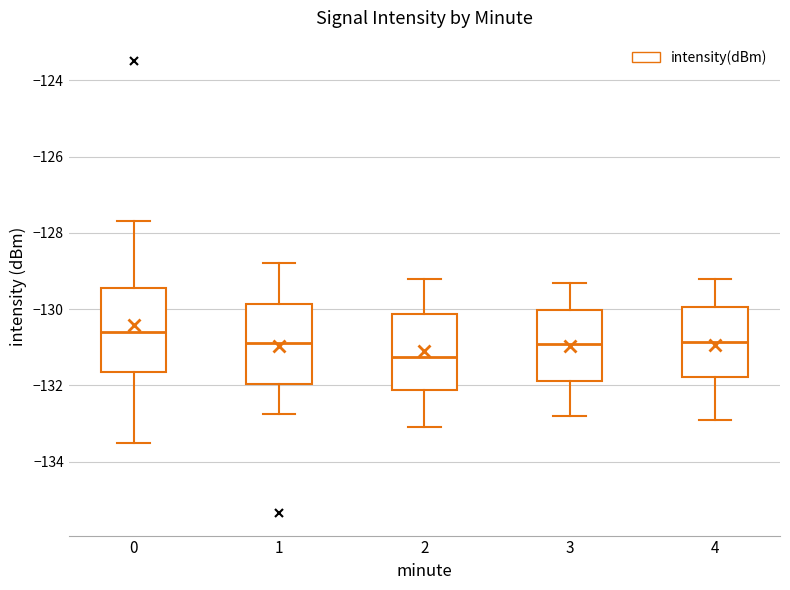

Reading left to right, transcribe this box plot: for each box, give where its median line is, the range the box spans, and where its two whiskers end, as read against the y-axis. The values are not printed on the chart, so give them approximately, as read against the axis.

0: median -130.6, box -131.6 to -129.4, whiskers -133.6 to -127.6
1: median -130.8, box -132.0 to -129.8, whiskers -132.8 to -128.8
2: median -131.2, box -132.2 to -130.2, whiskers -133.0 to -129.2
3: median -130.8, box -131.8 to -130.0, whiskers -132.8 to -129.2
4: median -130.8, box -131.8 to -130.0, whiskers -132.8 to -129.2